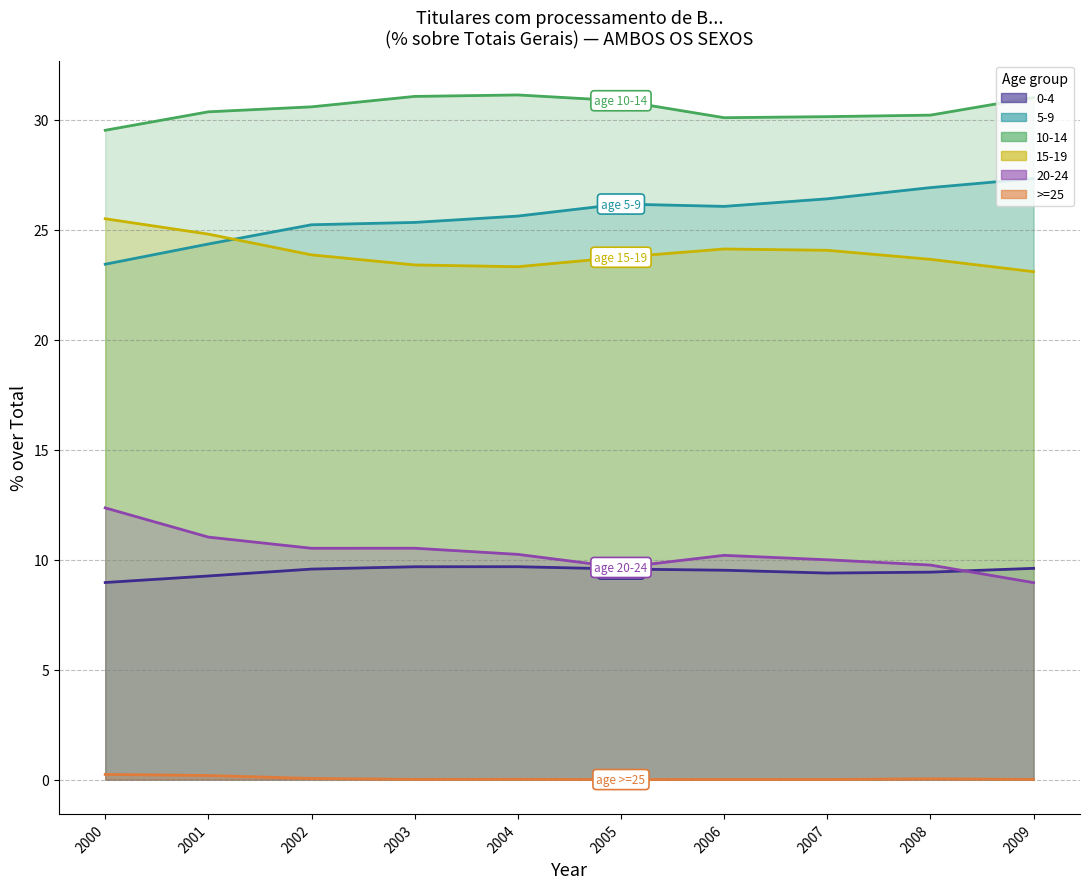

True or false: 20-24 and 0-4 intersect in this chart.

True